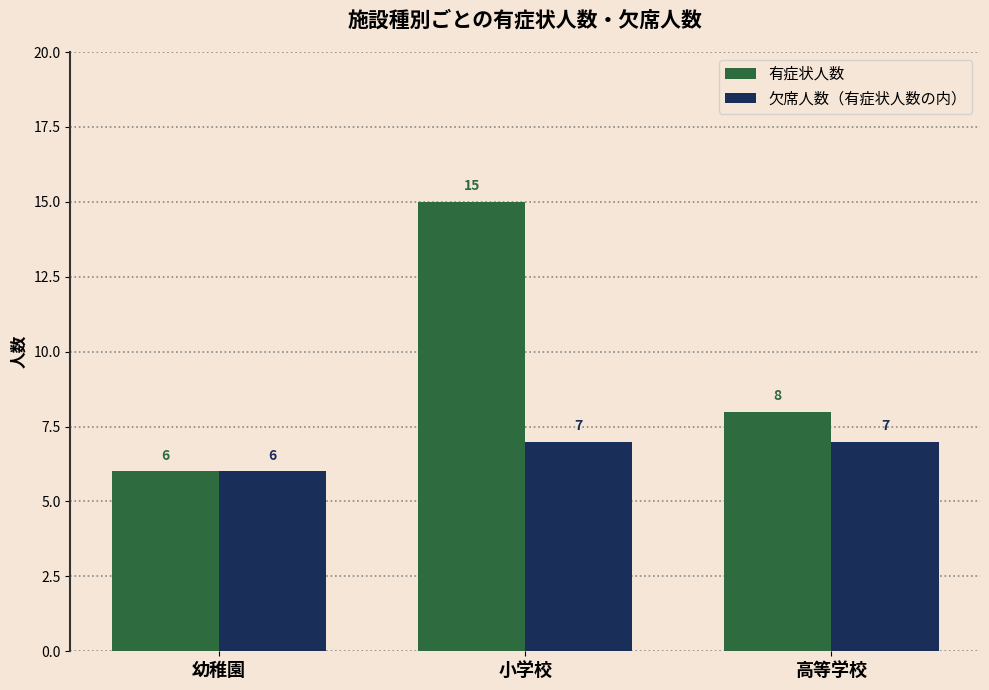

Which series changed the most between 幼稚園 and 高等学校?

有症状人数